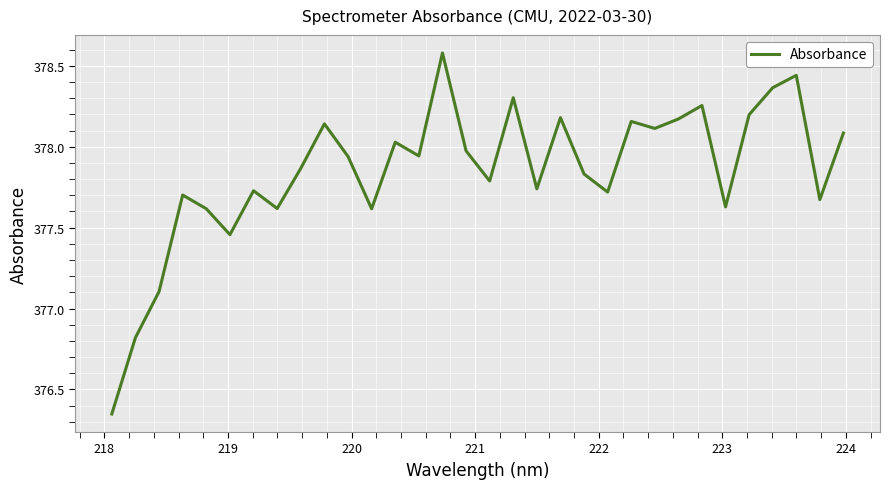

What is the maximum value shown in the chart?

378.6